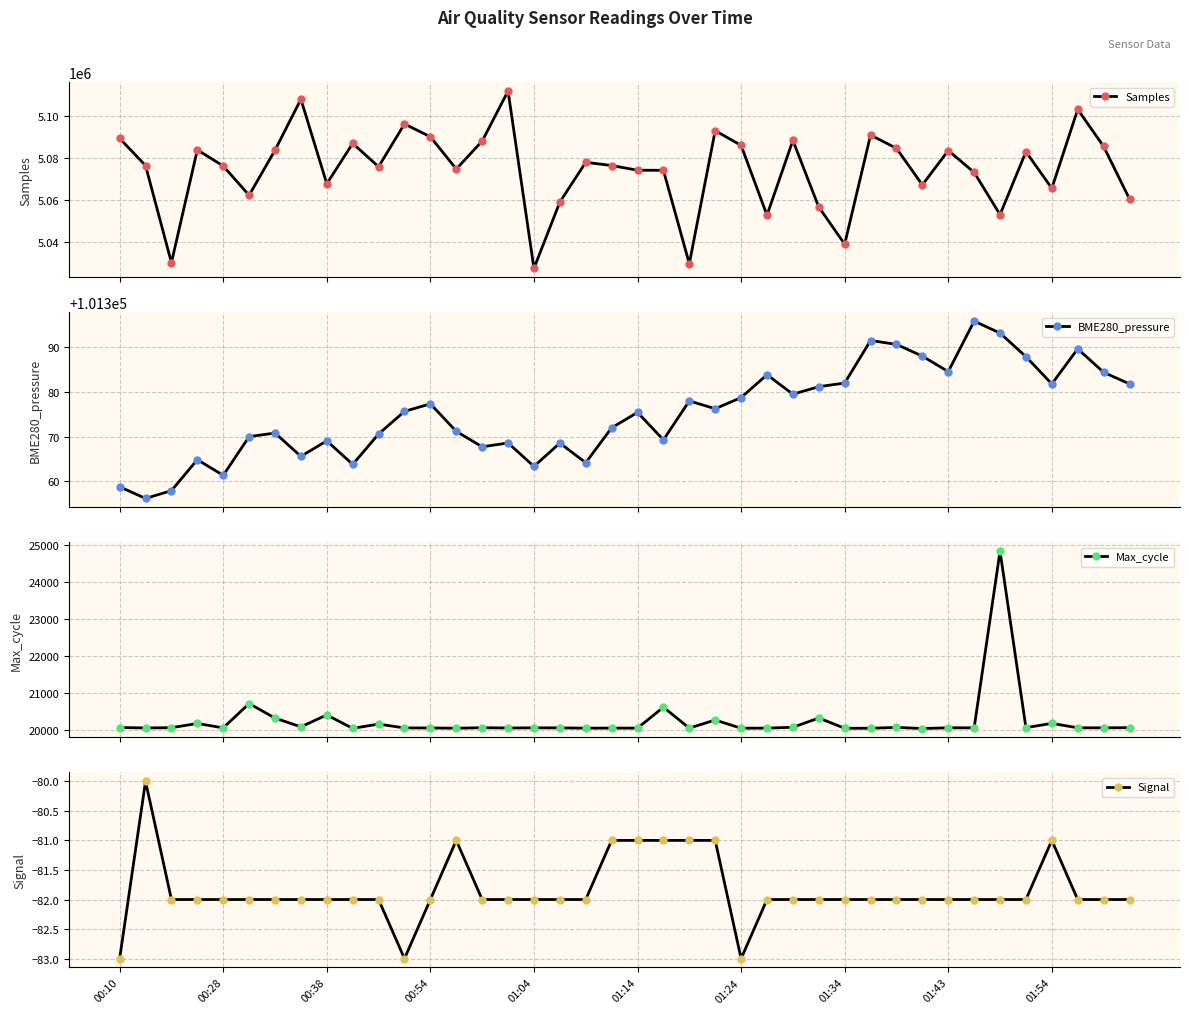

What is the difference between the maximum and minimum values in the Signal series?

3